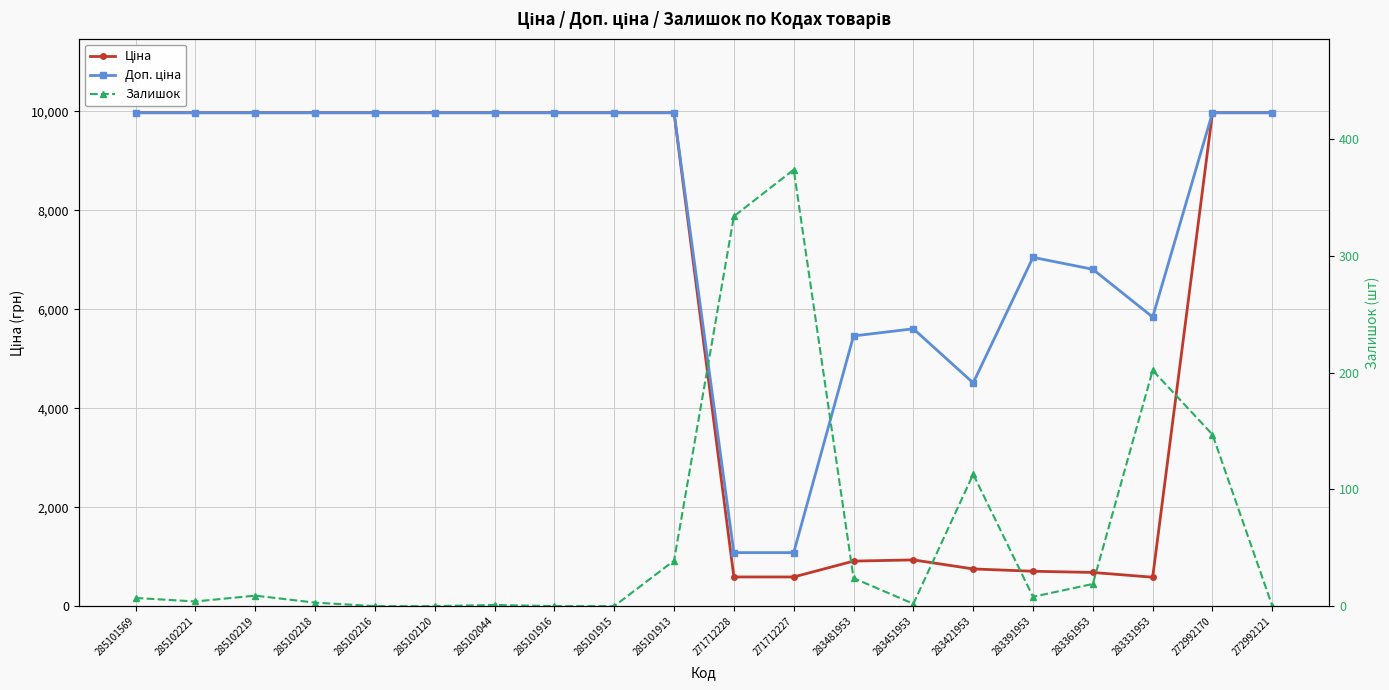

Reading left to right, list all the values displayed in this chart.

Ціна: 285101569=9975.0	285102221=9975.0	285102219=9975.0	285102218=9975.0	285102216=9975.0	285102120=9975.0	285102044=9975.0	285101916=9975.0	285101915=9975.0	285101913=9975.0	271712228=589.9	271712227=589.9	283481953=910.4	283451953=934.5	283421953=752.2	283391953=705.1	283361953=681.0	283331953=584.4	272992170=9975.0	272992121=9975.0
Доп. ціна: 285101569=9975.0	285102221=9975.0	285102219=9975.0	285102218=9975.0	285102216=9975.0	285102120=9975.0	285102044=9975.0	285101916=9975.0	285101915=9975.0	285101913=9975.0	271712228=1081.7	271712227=1081.7	283481953=5462.3	283451953=5607.2	283421953=4513.3	283391953=7051.3	283361953=6809.8	283331953=5843.9	272992170=9975.0	272992121=9975.0
Залишок: 285101569=7.0	285102221=4.0	285102219=9.0	285102218=3.0	285102216=0.0	285102120=0.0	285102044=1.0	285101916=0.0	285101915=0.0	285101913=39.0	271712228=334.0	271712227=374.0	283481953=24.0	283451953=2.0	283421953=113.0	283391953=8.0	283361953=19.0	283331953=202.0	272992170=147.0	272992121=0.0